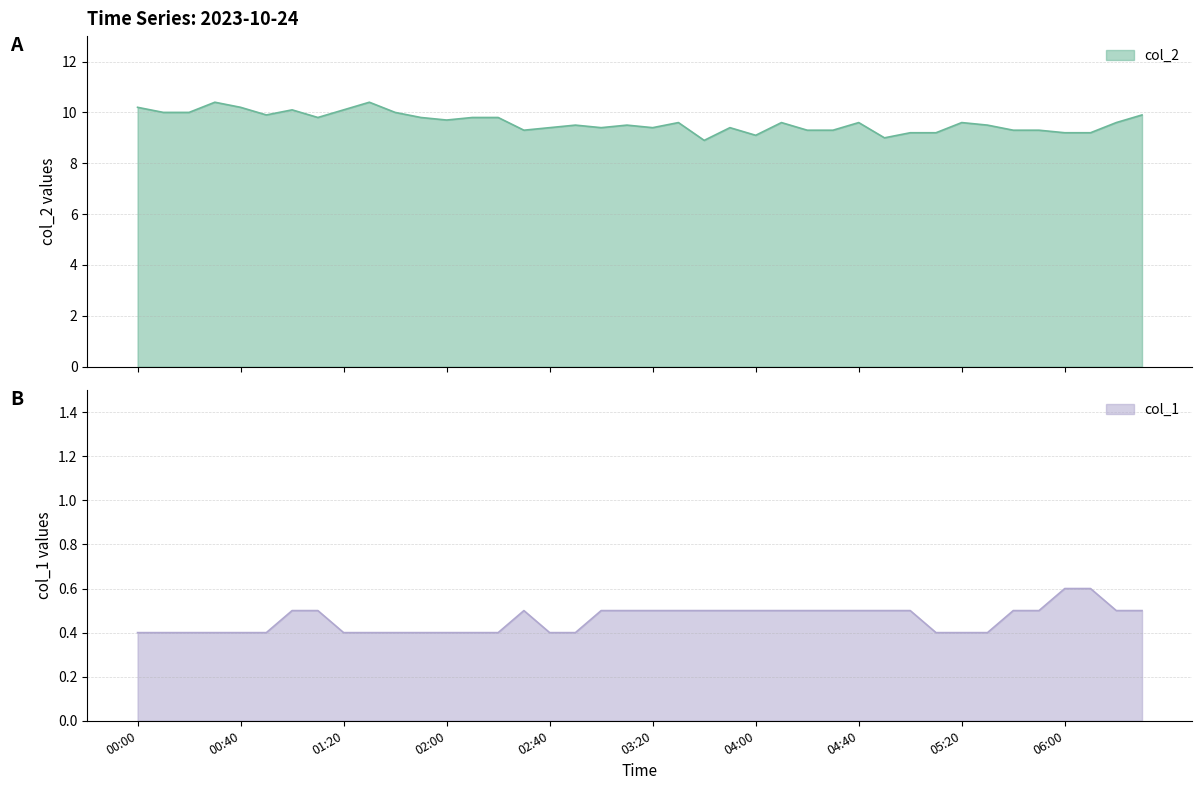

What value does the col_1 series have at 06:30?

0.5